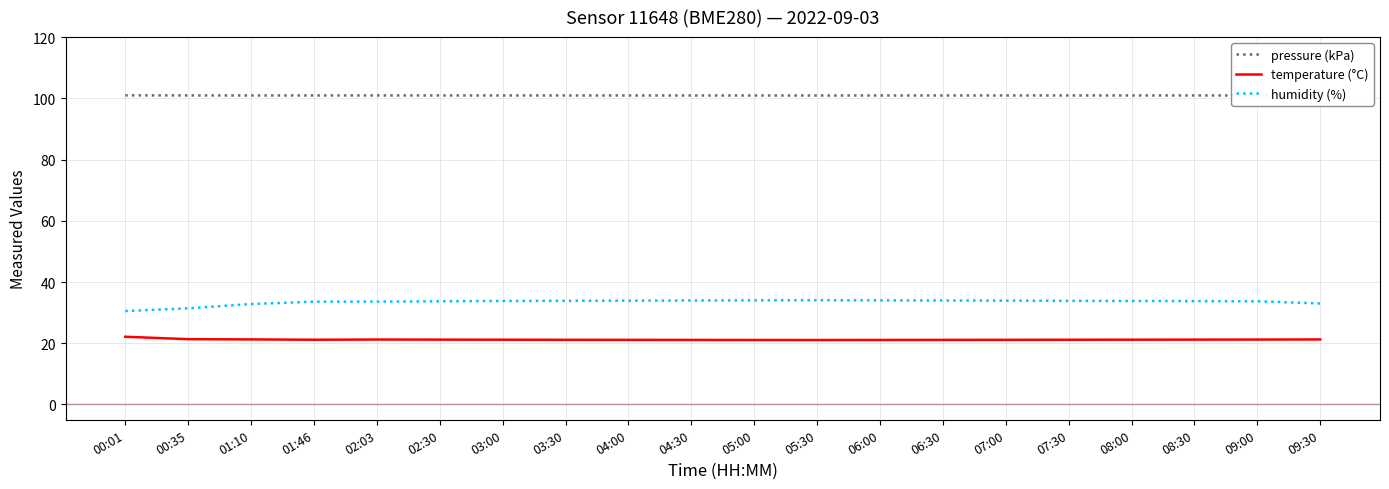

True or false: pressure (kPa) has a value of 100.9 at 00:35.

True